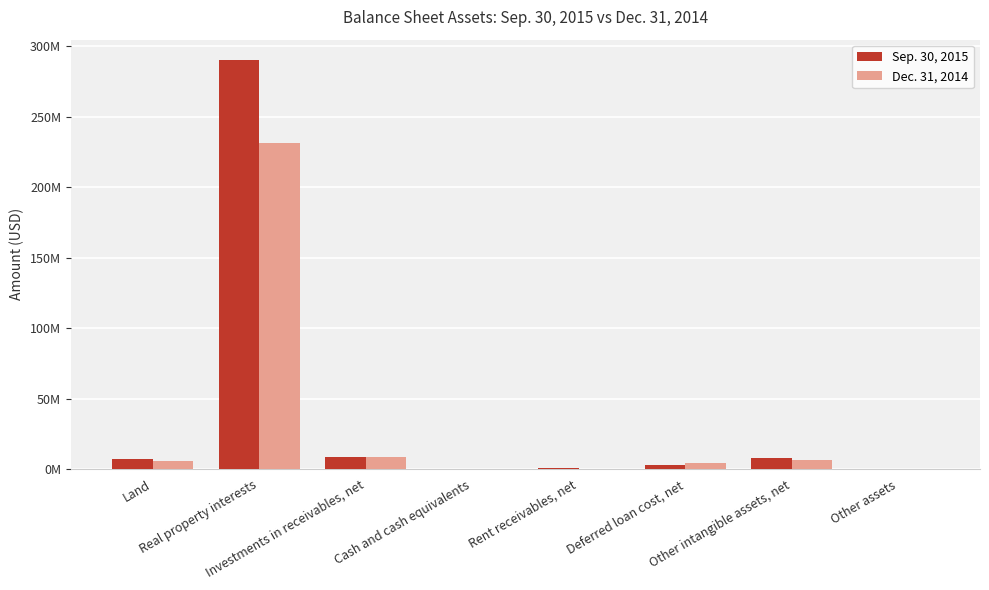

Reading left to right, transcribe all the data shown in this chart.

Sep. 30, 2015: Land=6977145	Real property interests=290301565	Investments in receivables, net=8305178	Cash and cash equivalents=273090	Rent receivables, net=741504	Deferred loan cost, net=2976610	Other intangible assets, net=8099980	Other assets=150433
Dec. 31, 2014: Land=5924294	Real property interests=231561354	Investments in receivables, net=8665274	Cash and cash equivalents=311108	Rent receivables, net=123767	Deferred loan cost, net=3985227	Other intangible assets, net=6101048	Other assets=399222